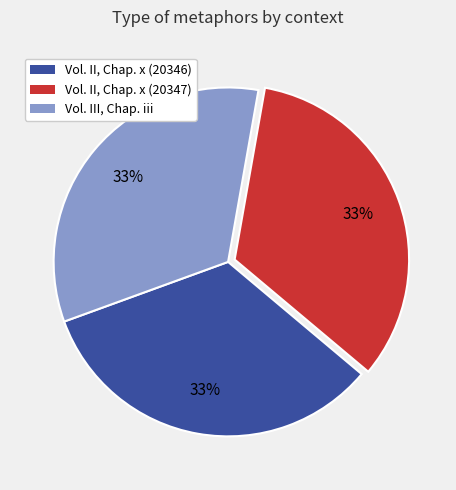

Is it true that Vol. III, Chap. iii is 33% of the pie?

True